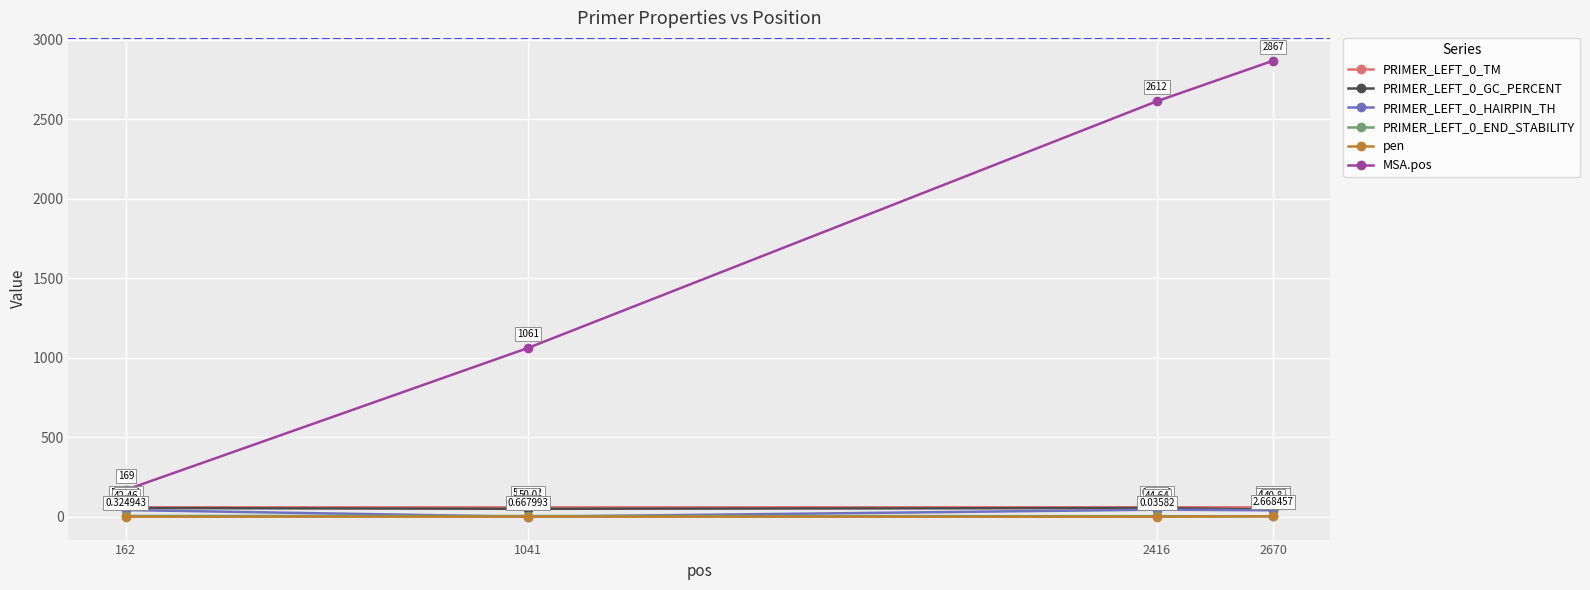

What is the average value of the PRIMER_LEFT_0_GC_PERCENT series?

51.4